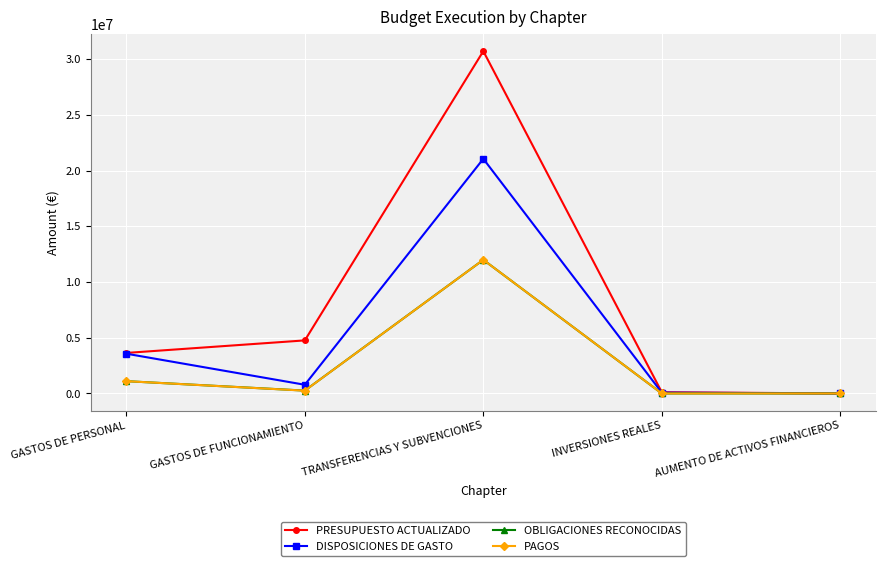

What is the greatest value displayed?

30727525